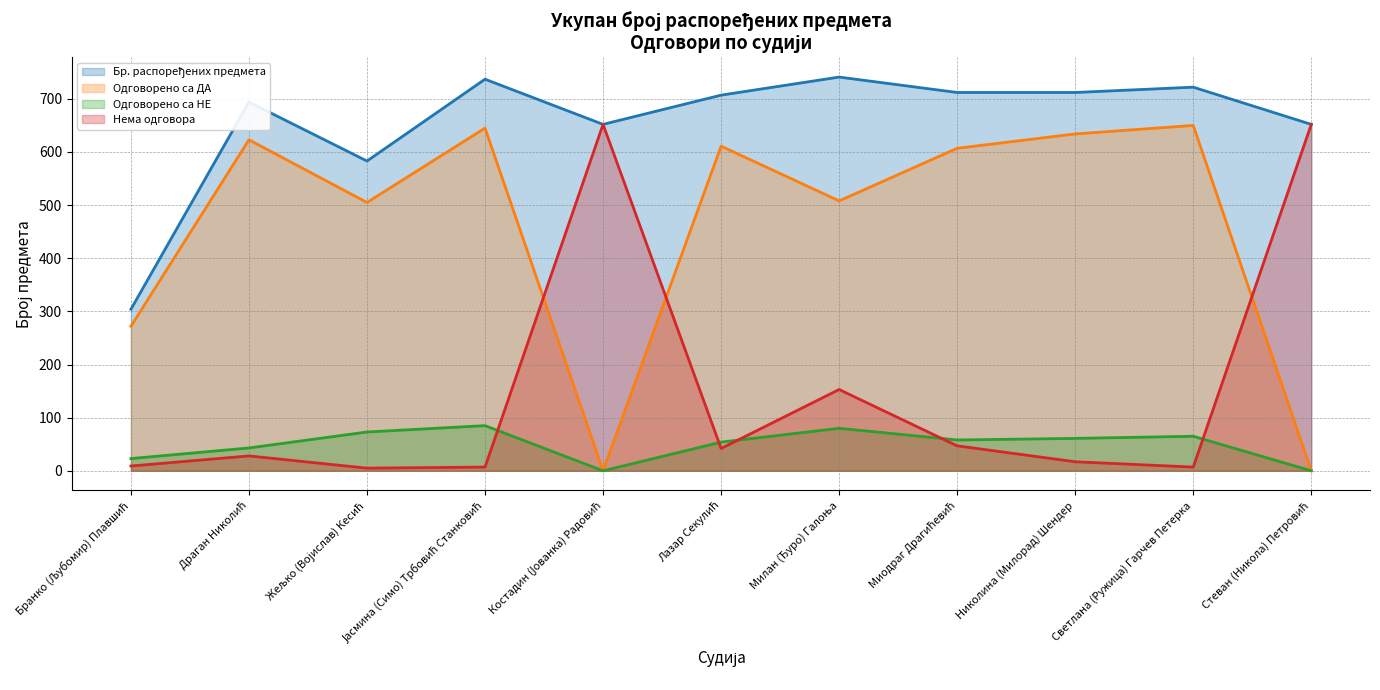

True or false: Одговорено са ДА has more than 2 points higher than both neighbors.

True